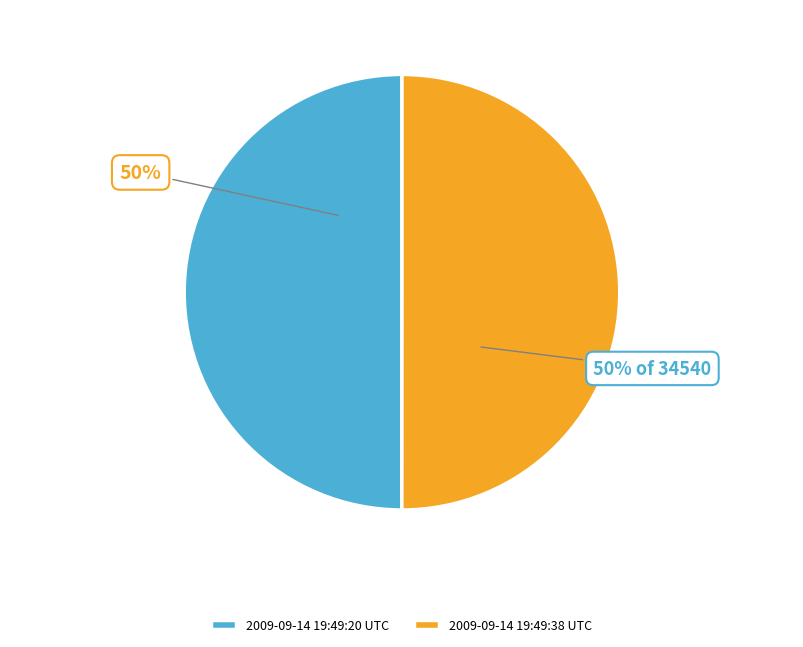

Is it true that 2009-09-14 19:49:38 UTC is 50% of the pie?

True